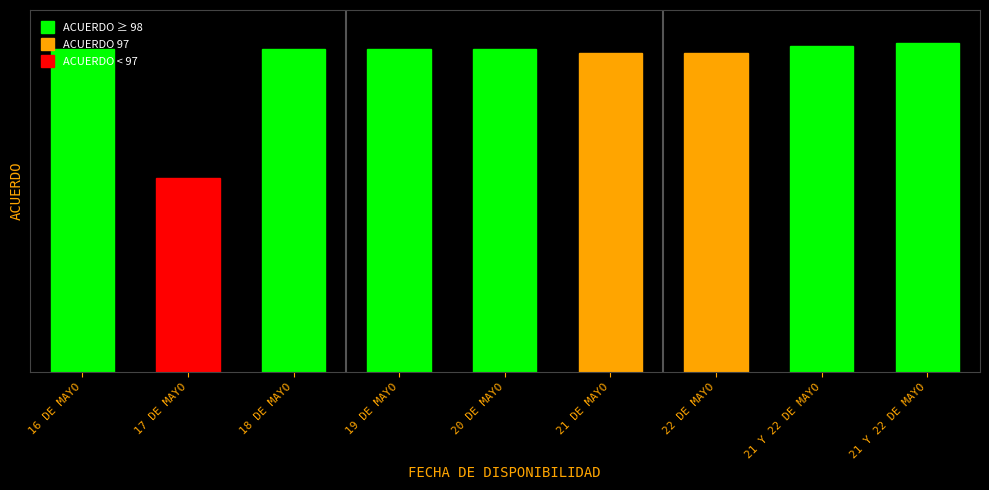

How many distinct data groups are displayed?

1